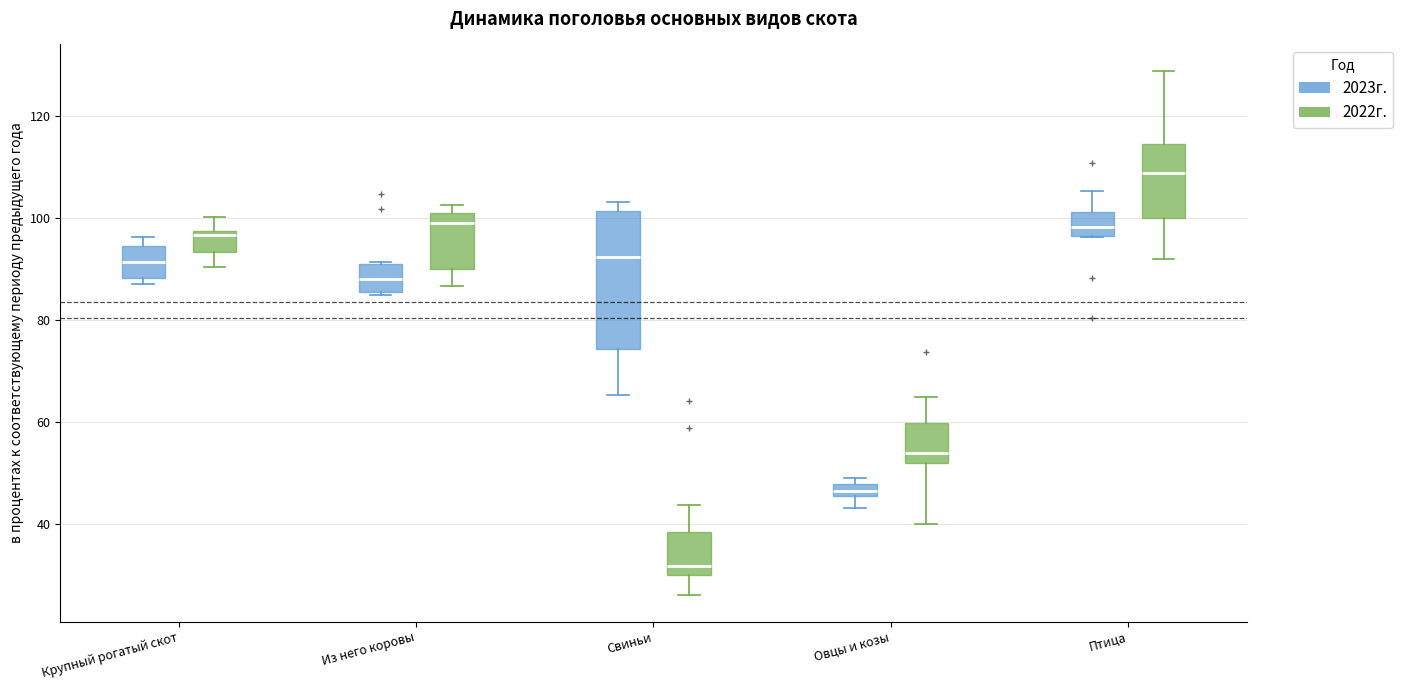

Which box's median line is the highest?

Птица (2022г.)